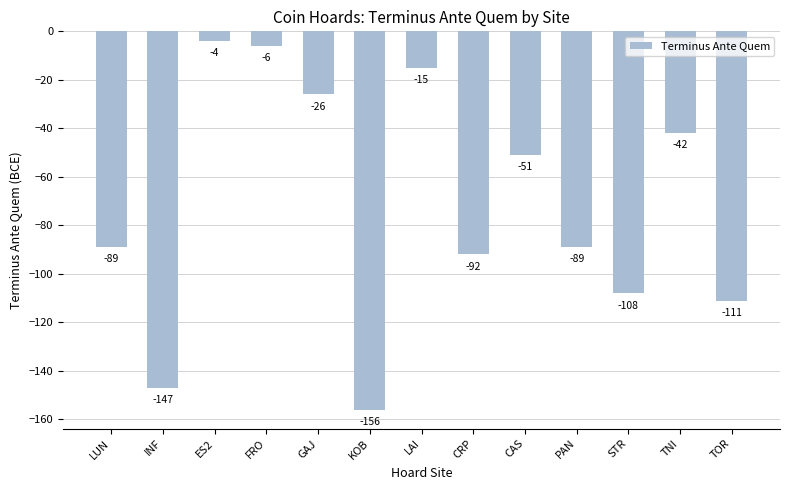

Reading right to left, what are all the values shown in this chart?

-111	-42	-108	-89	-51	-92	-15	-156	-26	-6	-4	-147	-89